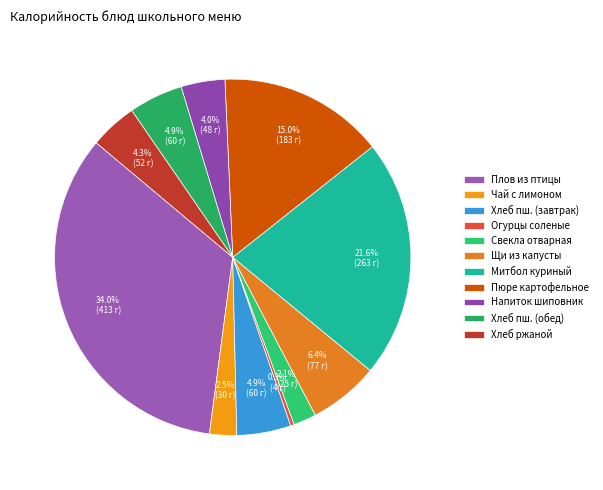

To the nearest percent, what is the difference between the Огурцы соленые and Свекла отварная slice percentages?

2%